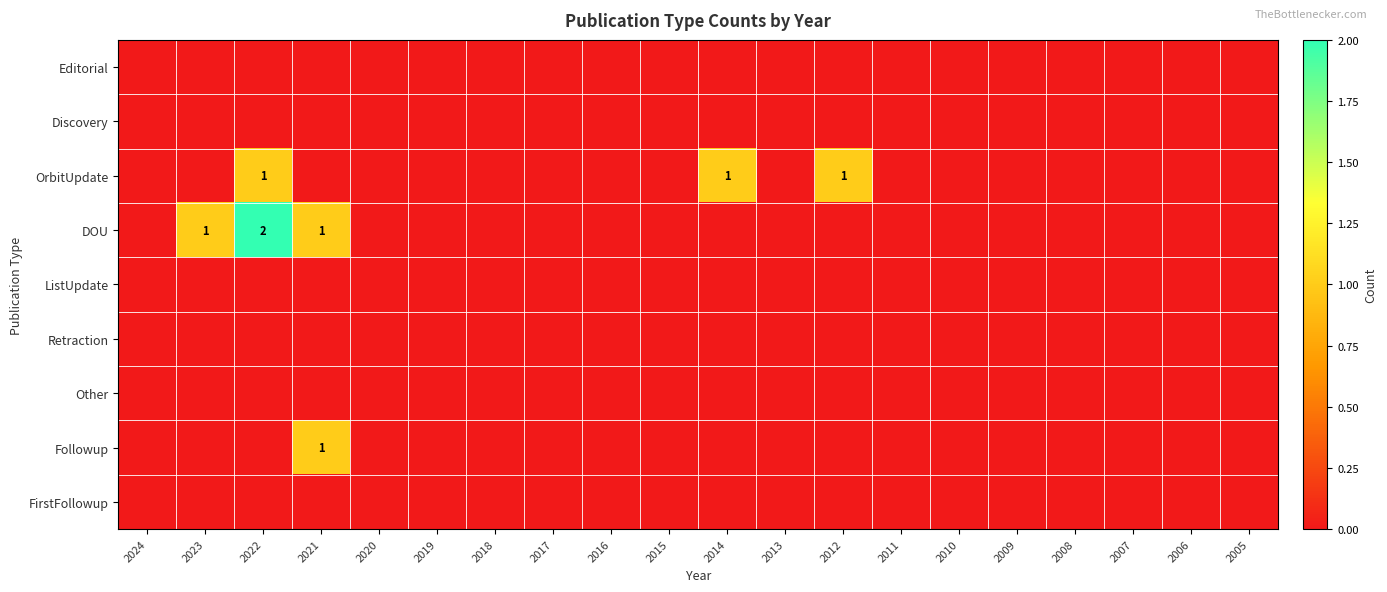

Which series changed the most between 2021 and 2019?

DOU